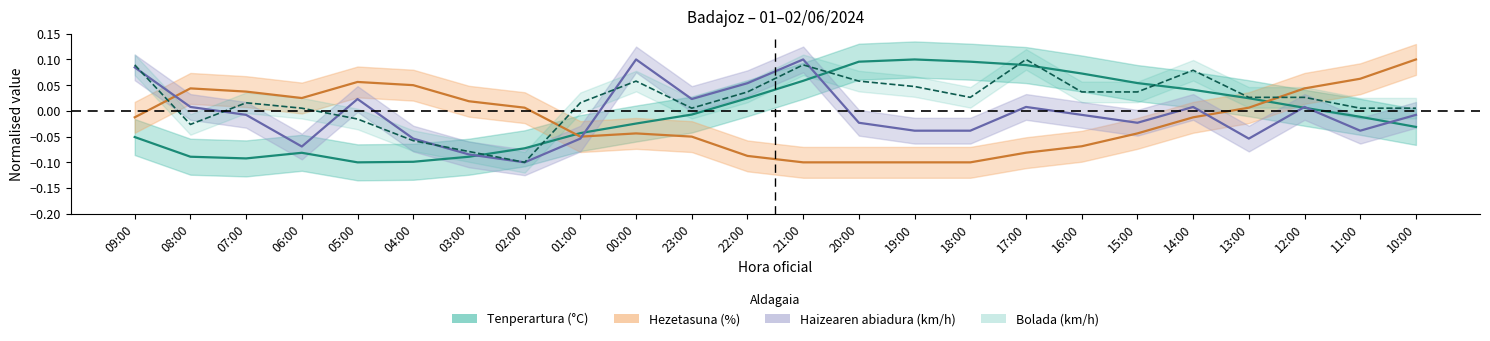

What are all the series names shown in the legend?

Tenperartura (°C), Hezetasuna (%), Haizearen abiadura (km/h), Bolada (km/h)